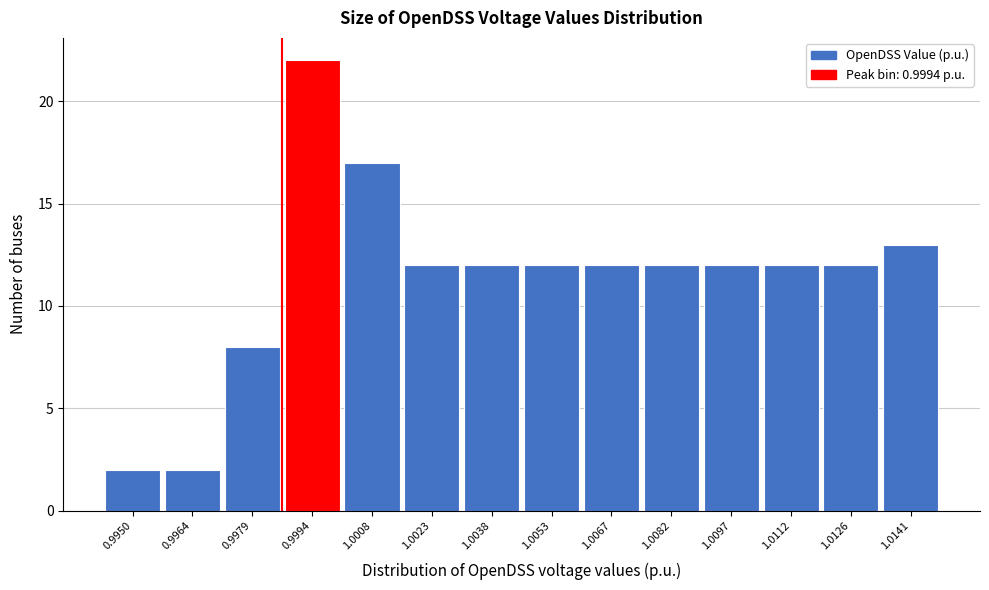

Reading left to right, list all the values displayed in this chart.

0.9950=2	0.9964=2	0.9979=8	0.9994=22	1.0008=17	1.0023=12	1.0038=12	1.0053=12	1.0067=12	1.0082=12	1.0097=12	1.0112=12	1.0126=12	1.0141=13